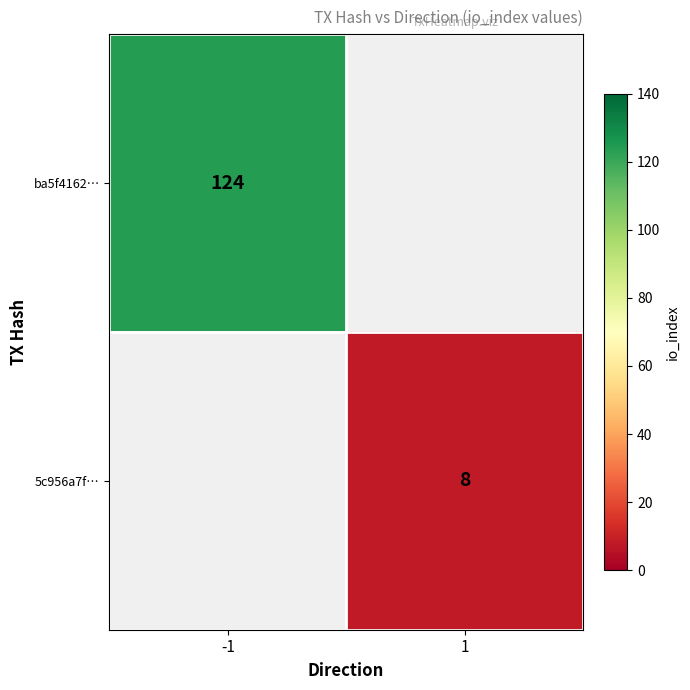

Is it true that ba5f4162… equals 28 at -1?

False